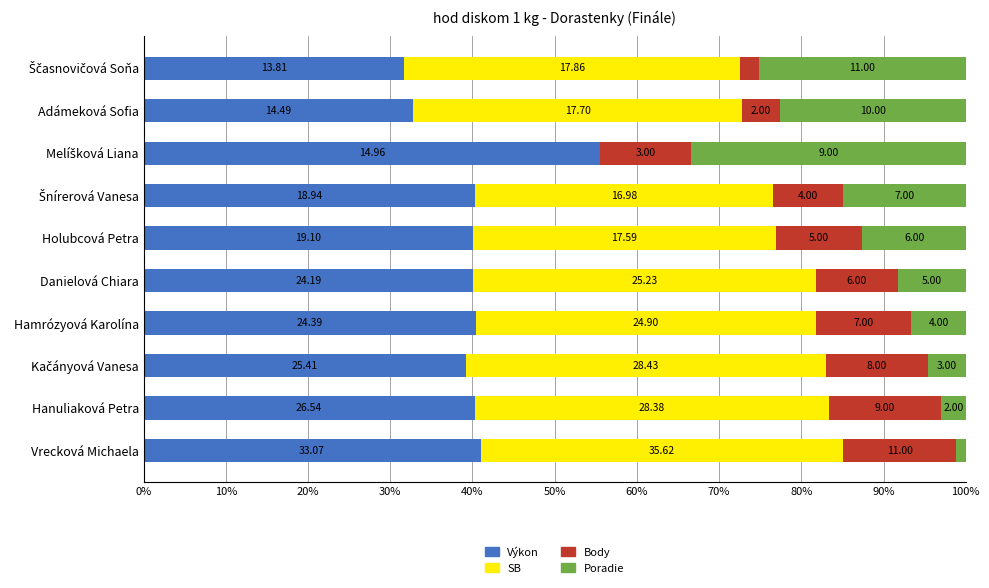

What are all the series names shown in the legend?

Výkon, SB, Body, Poradie